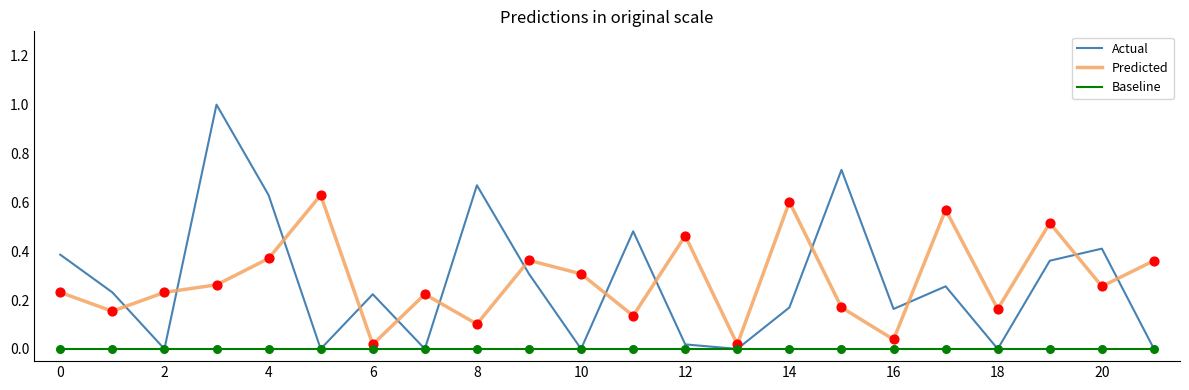

After their last crossing, which series has the higher values: Actual or Predicted?

Predicted